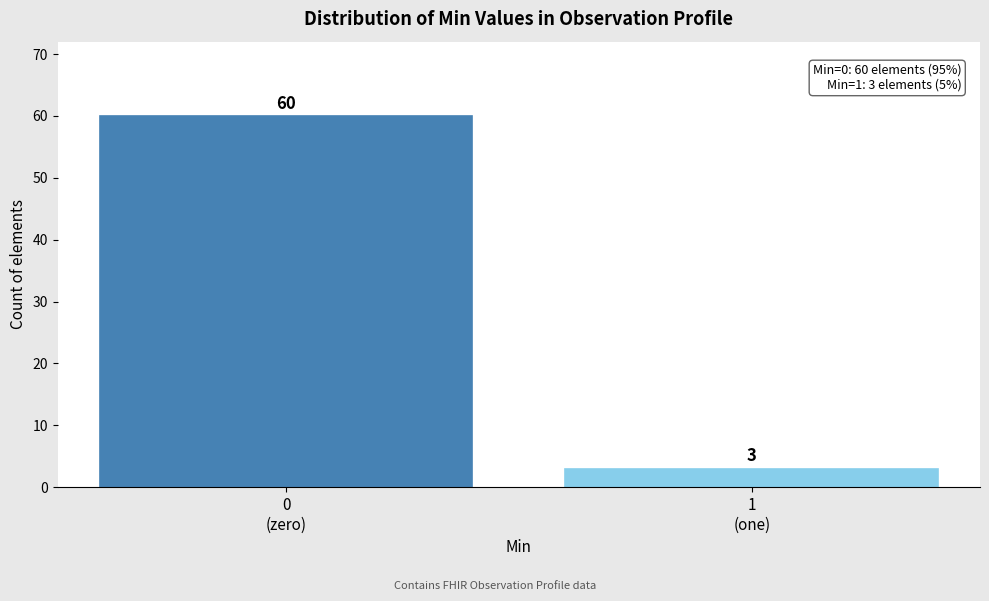

Reading left to right, extract all data points from this chart.

60	3